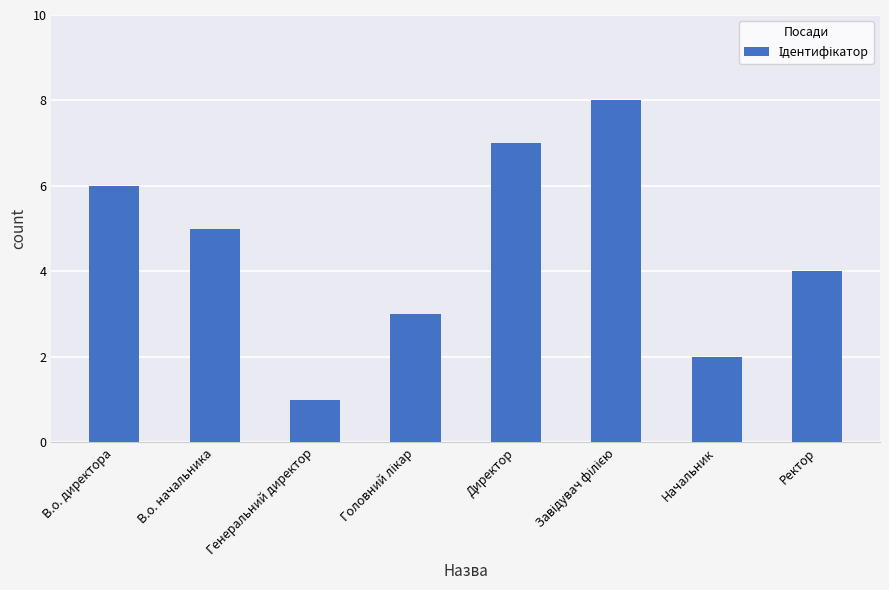

What is the difference between the second highest and second lowest values?

5